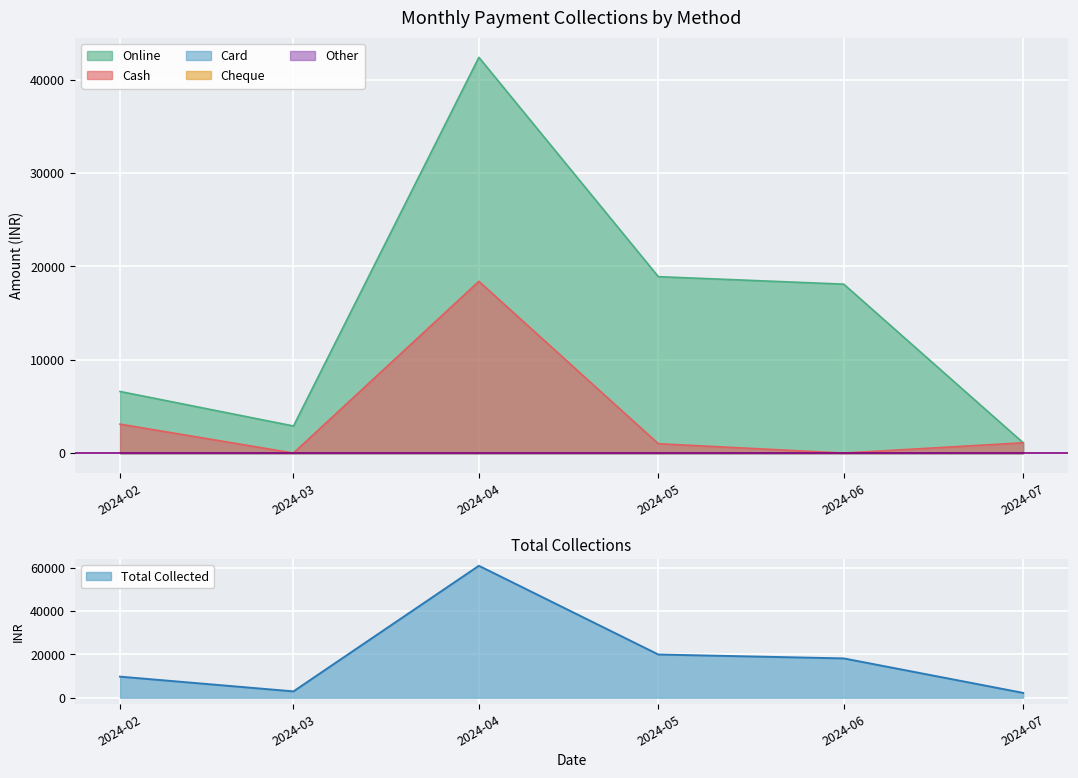

True or false: Card has more than 2 interior local peaks.

False